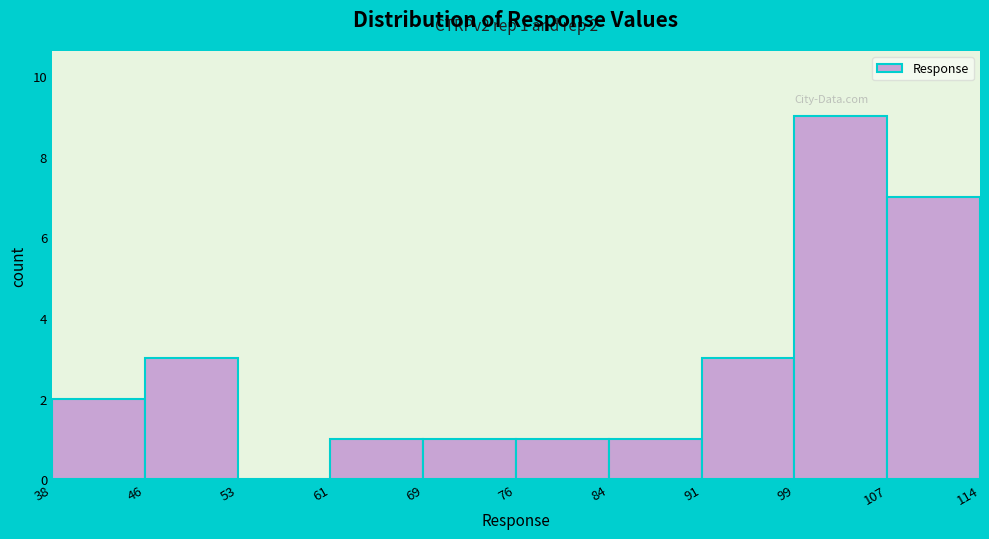

Over which range of the x-axis is the bar tallest?

99 to 107